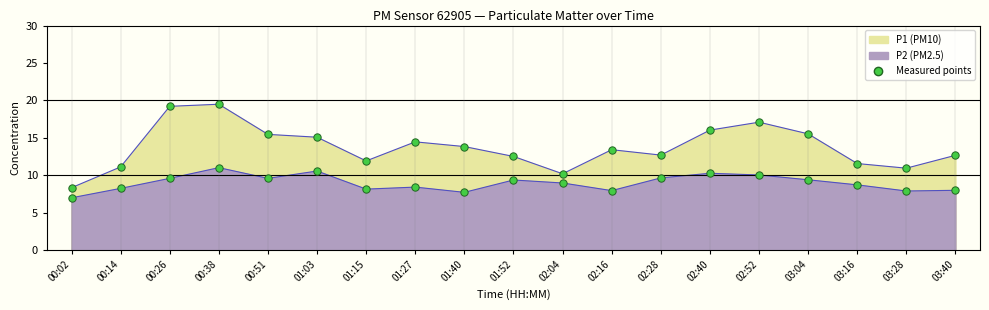

At how many categories does at least one series exceed 9?

18